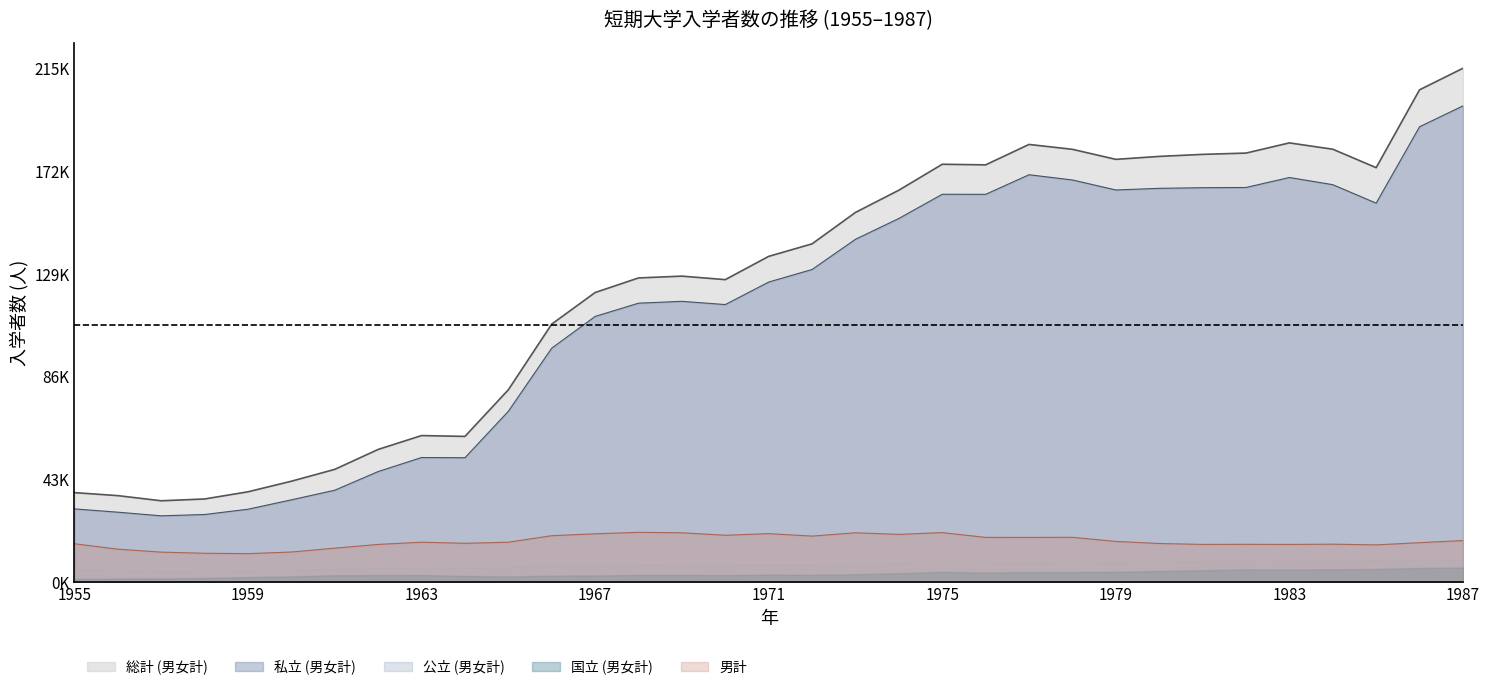

Count the number of categories in the chart.

33